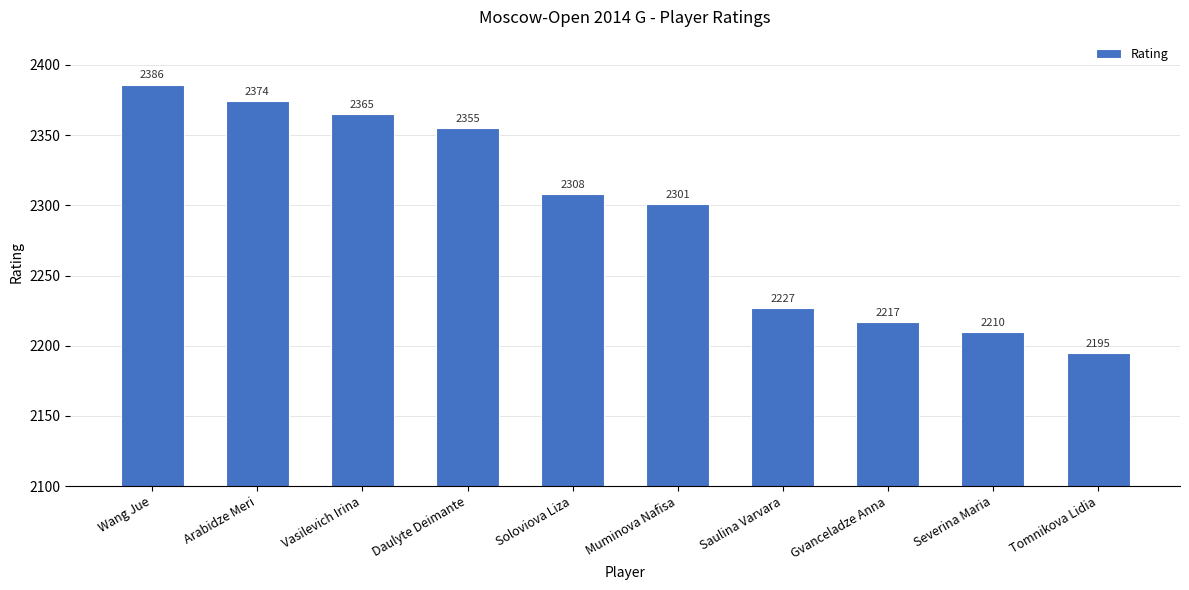

What is the difference between the maximum and minimum values?

191